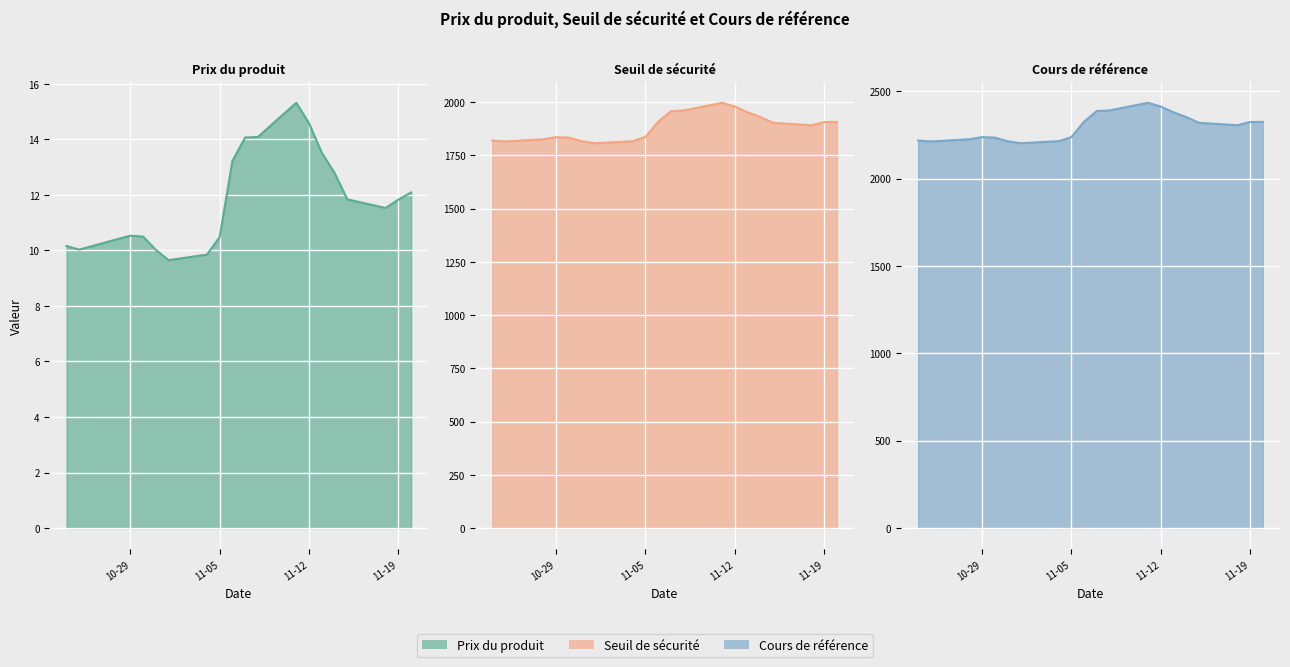

At which category does Cours de référence reach its first local valley?

2024-10-25